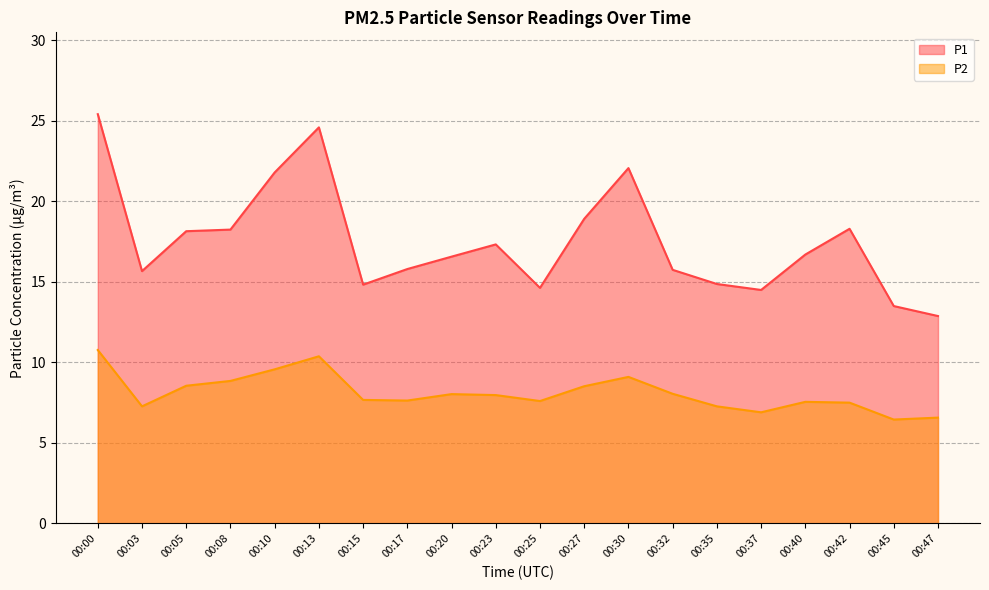

Which series has the widest spread of values?

P1